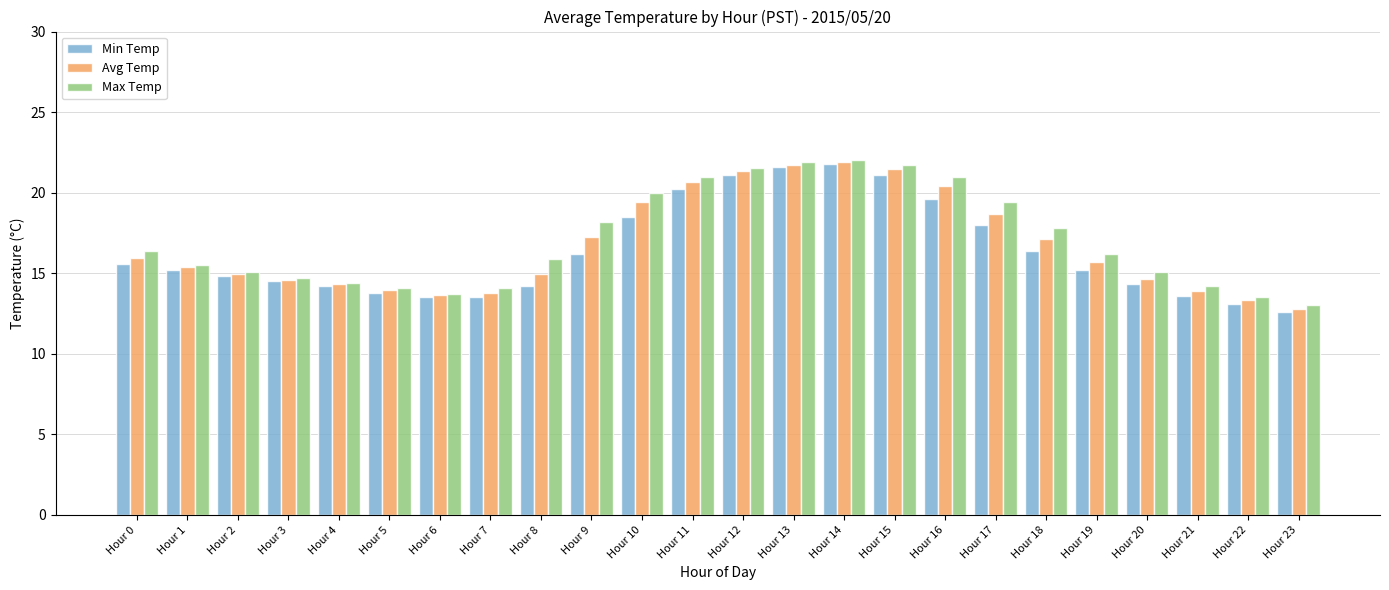

What is the value of the Min Temp bar at the 3rd from the left?

14.8